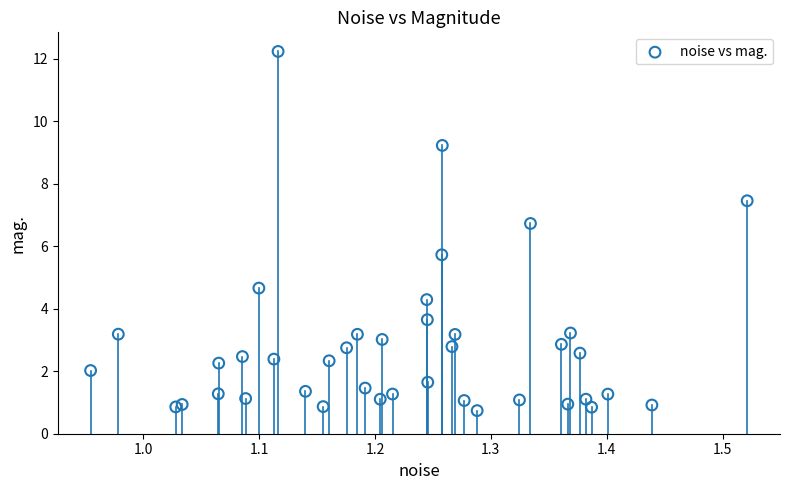

What Y value in the scatter plot is closest to 6?

5.7